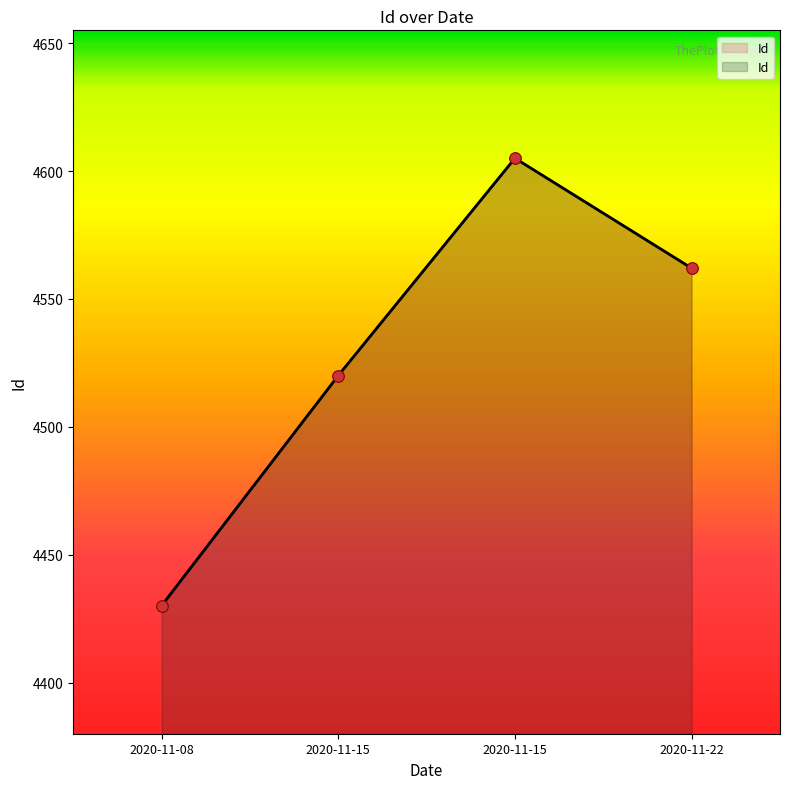

What is the ratio of the value at 2020-11-15 to the value at 2020-11-22?

1.0